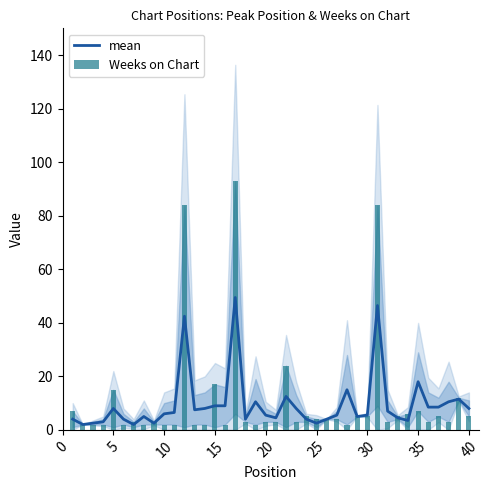

What is the maximum value shown in the chart?

93.0